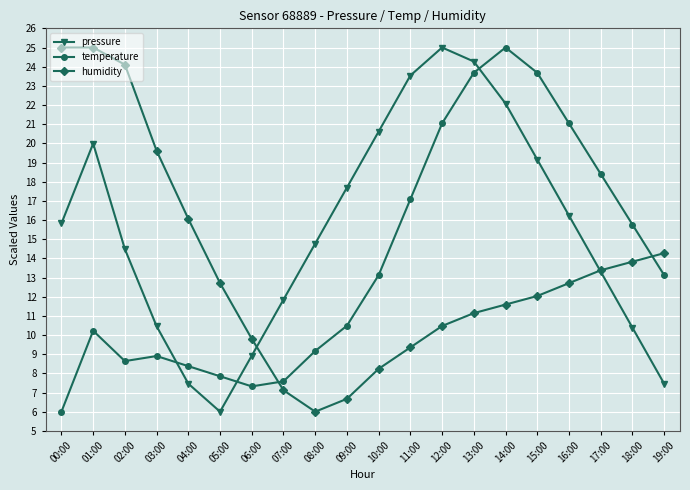

At how many categories does at least one series exceed 23?

8